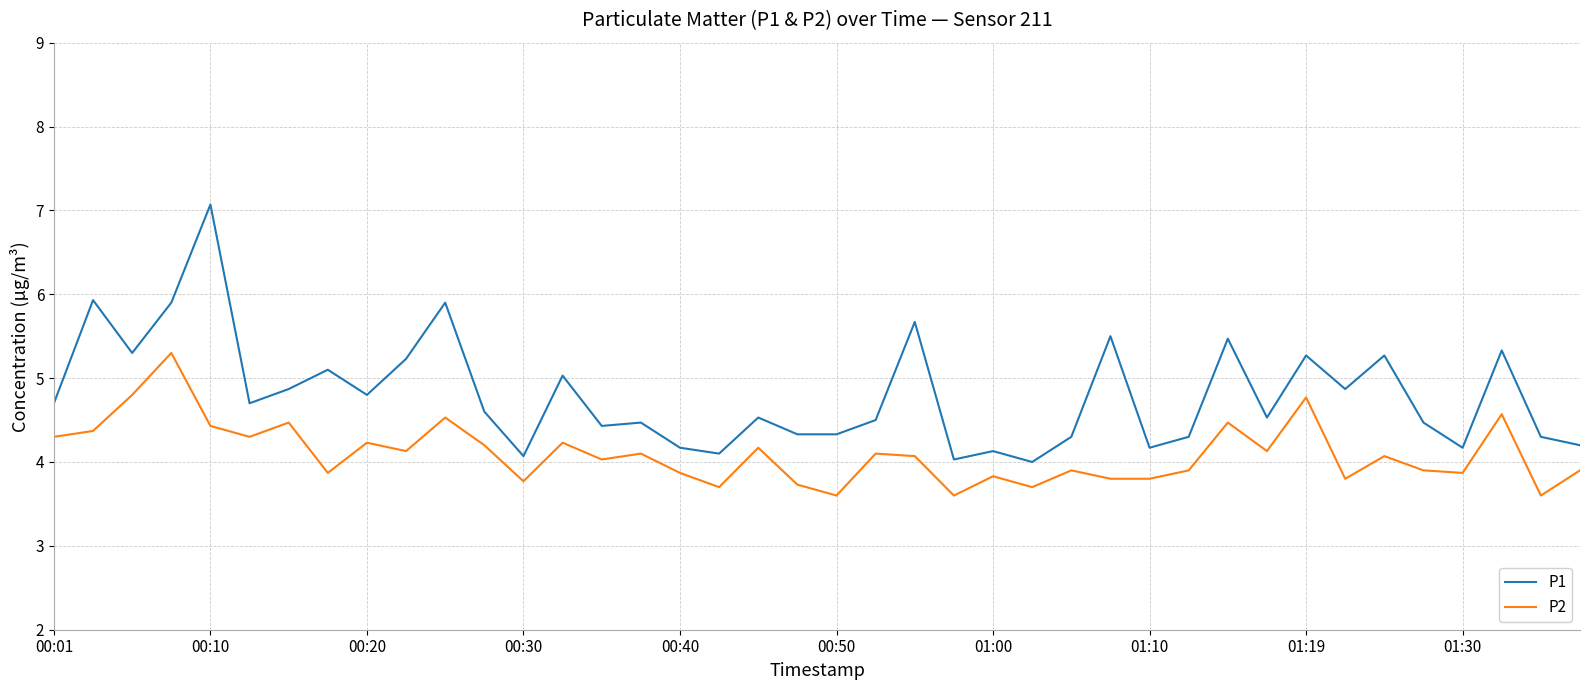

Rank the series by their average value, from lowest to highest.

P2, P1